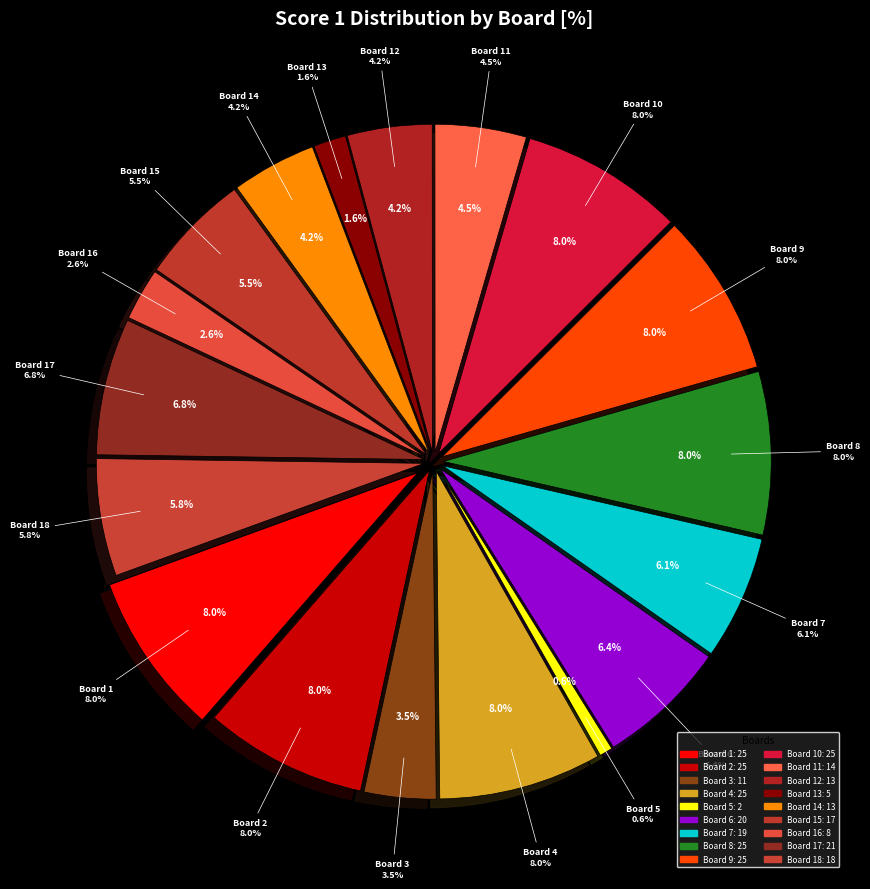

What percentage is the Board 4 slice, to the nearest percent?

8%